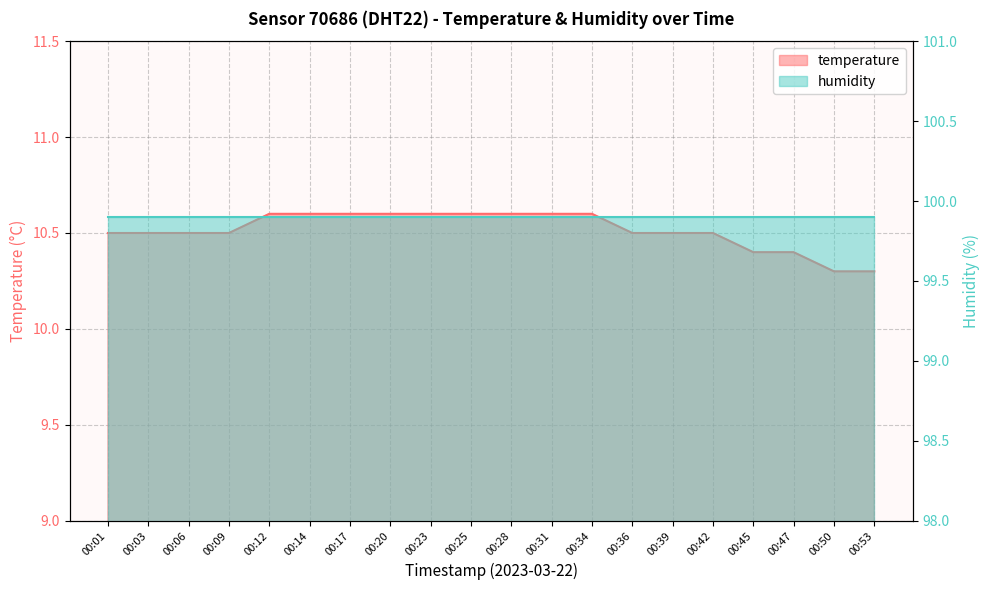

At which category does the chart reach its minimum across all series?

00:50